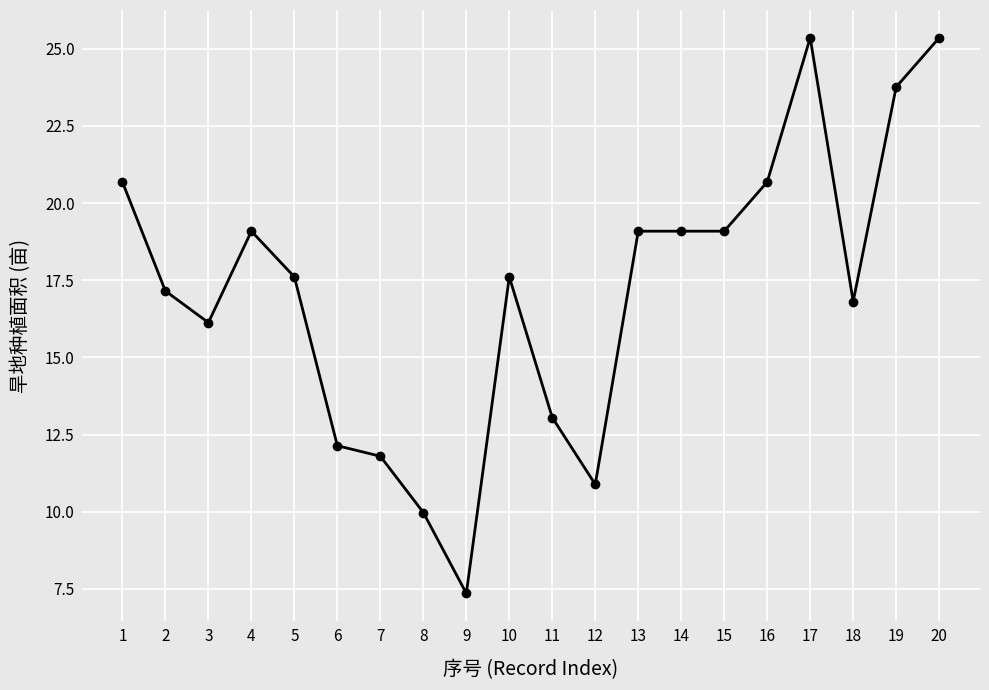

At which label is the value closest to 16?

3